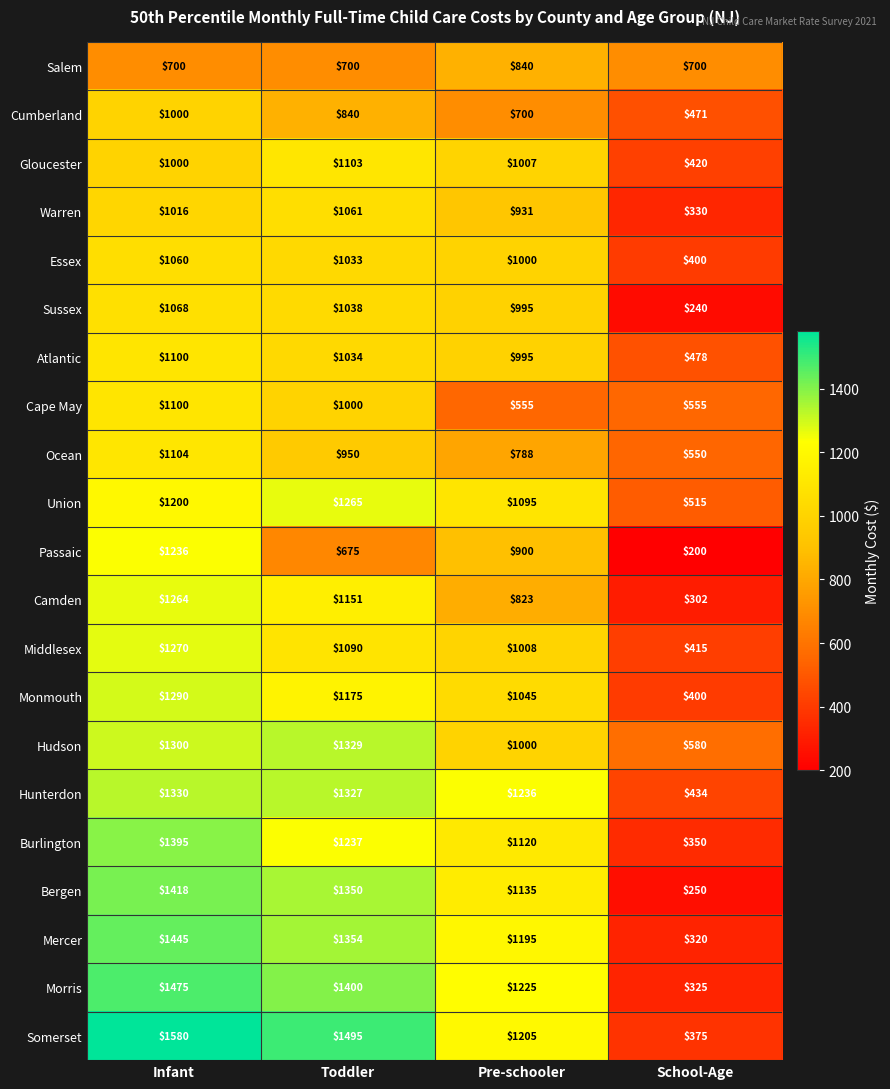

True or false: Hunterdon has a value of 1674 at Pre-schooler.

False